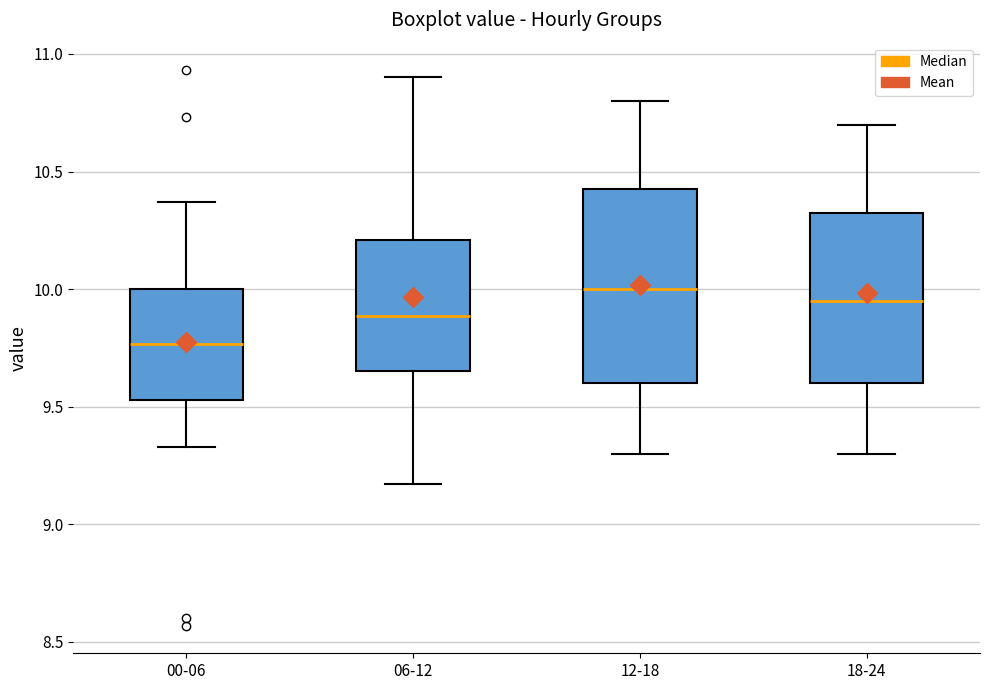

Comparing the boxes themselves (not the whiskers), which one is the tallest?

12-18